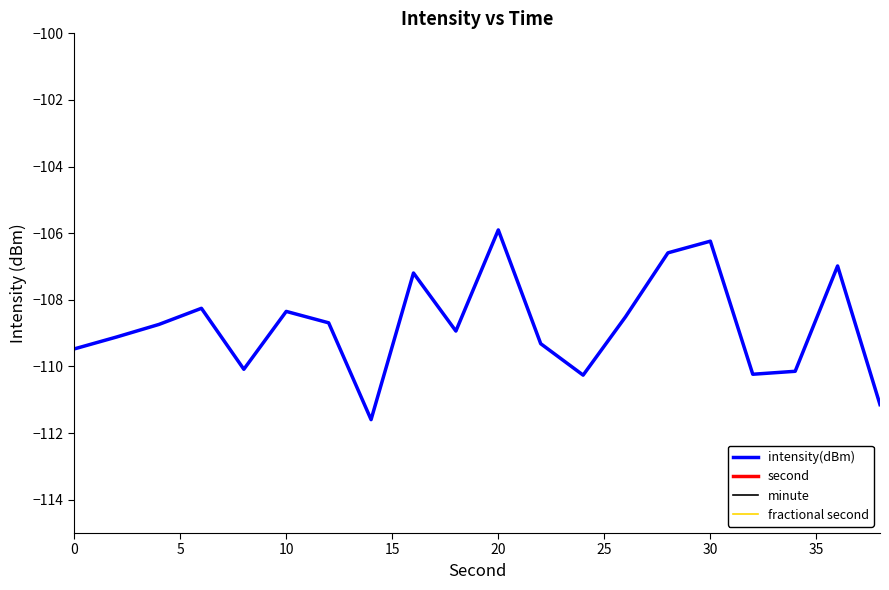

True or false: intensity(dBm) and minute intersect in this chart.

False